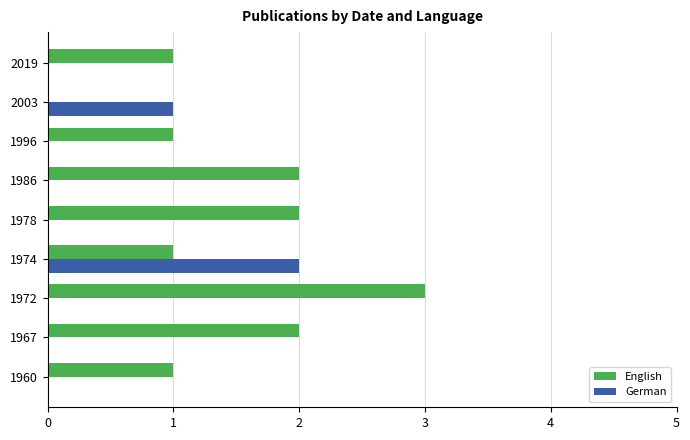

Which series has the largest total across all categories?

English